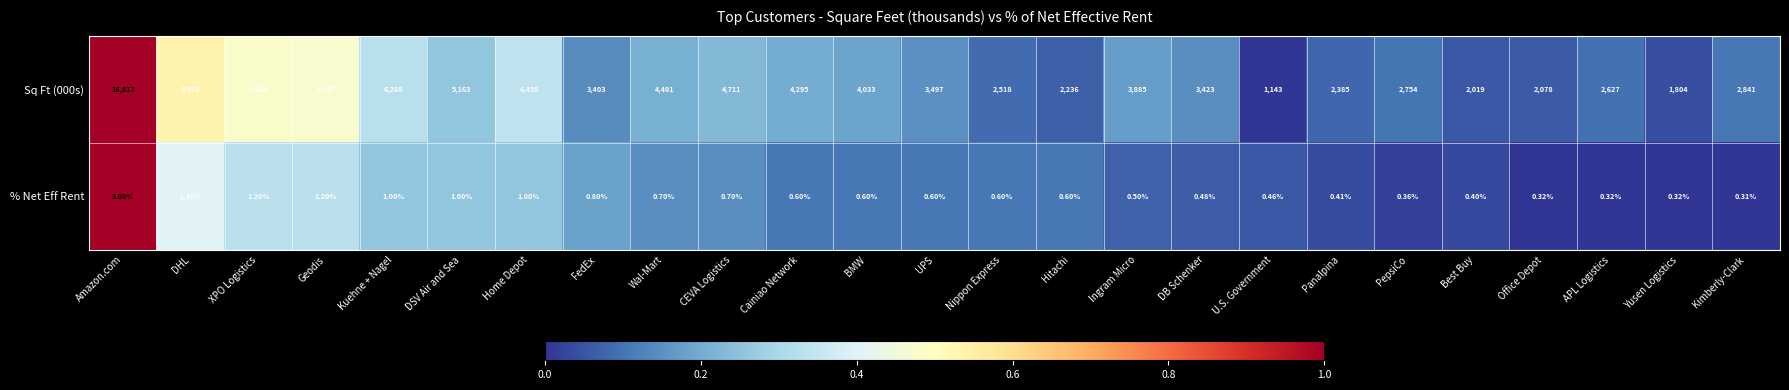

Is the value of Sq Ft (000s) at PepsiCo greater than the value of % Net Eff Rent at Kuehne + Nagel?

Yes